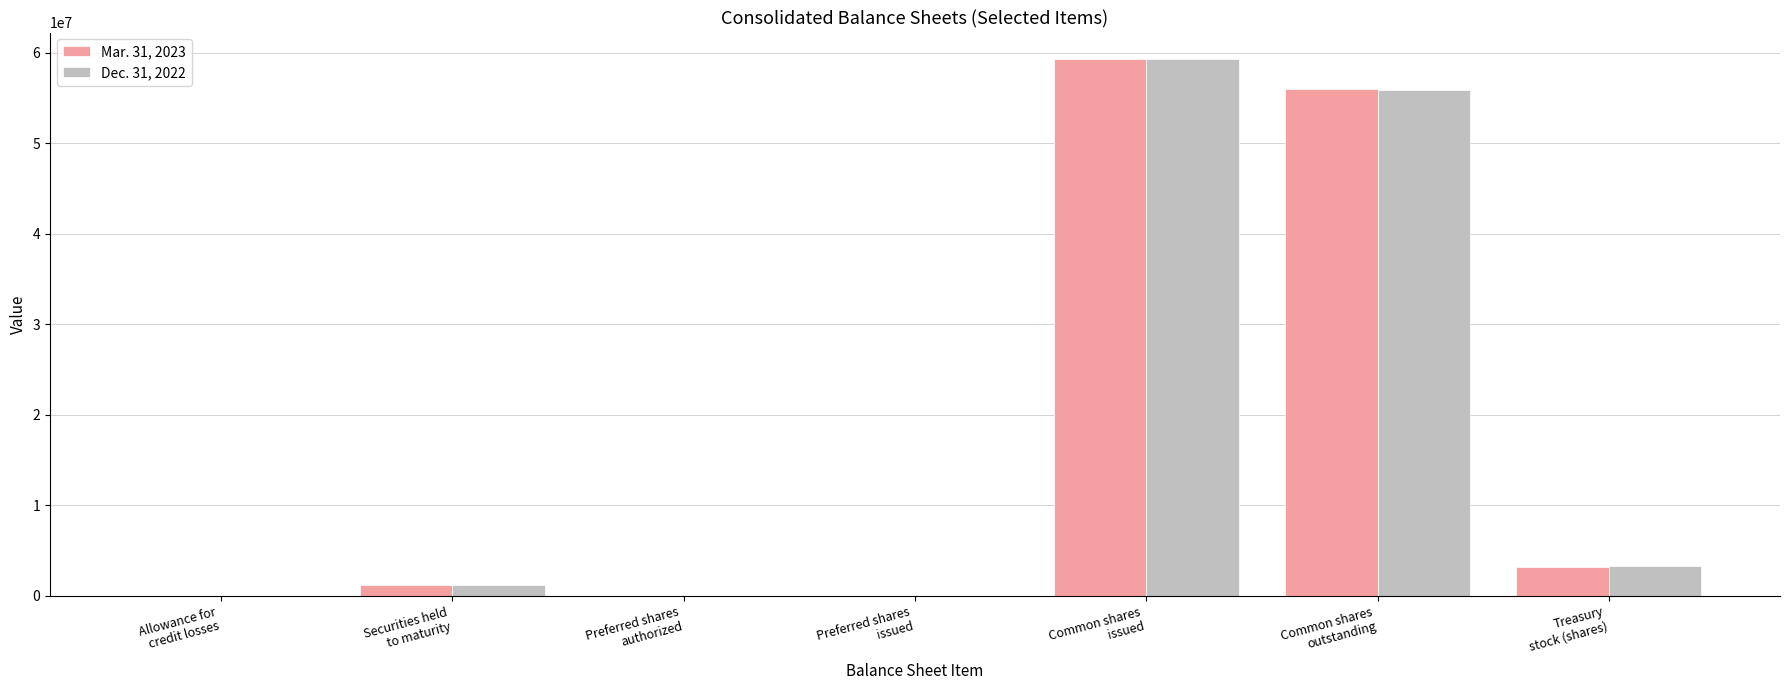

At which category is the sum across all series the highest?

Common shares
issued